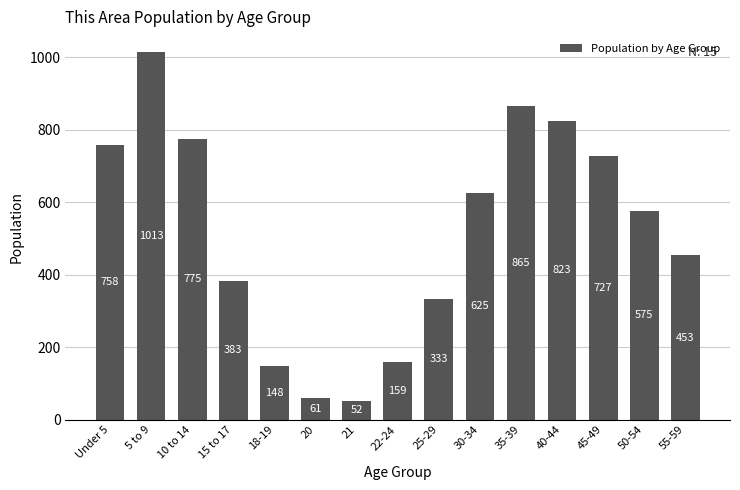

Which label corresponds to the largest value in the chart?

5 to 9